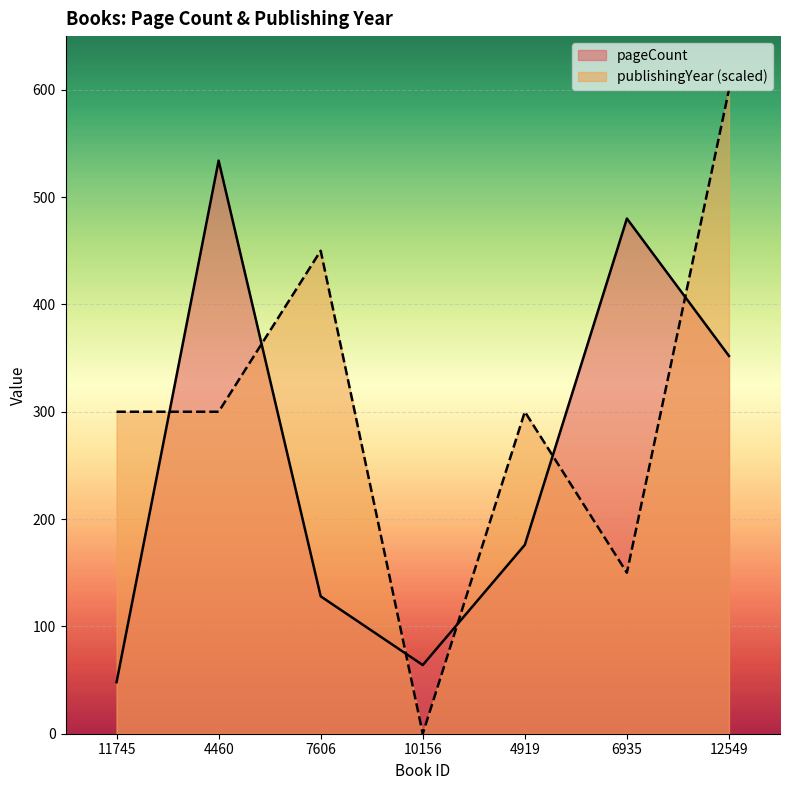

How many distinct data groups are displayed?

2